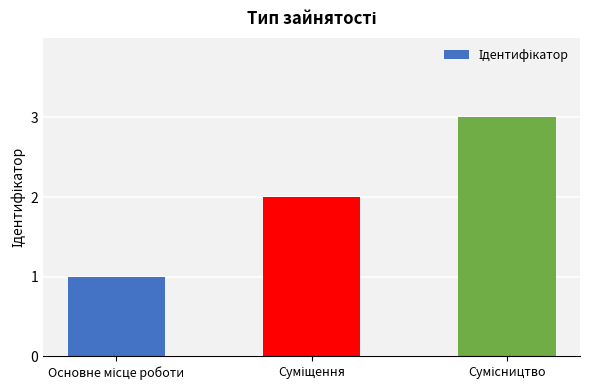

How many data points does each series have?

3